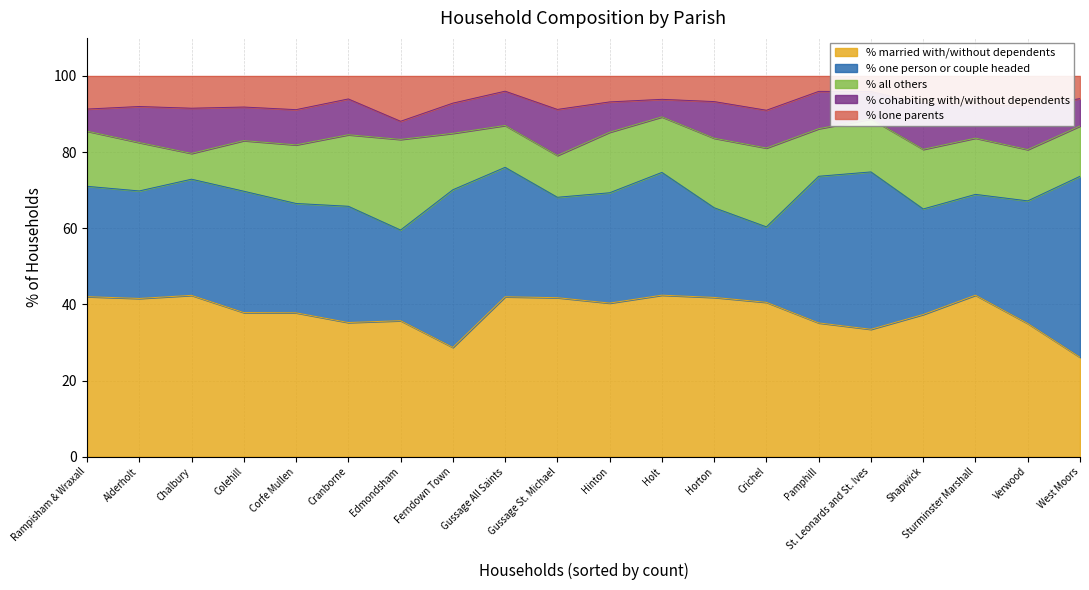

True or false: % cohabiting with/without dependents and % one person or couple headed cross at least once.

False